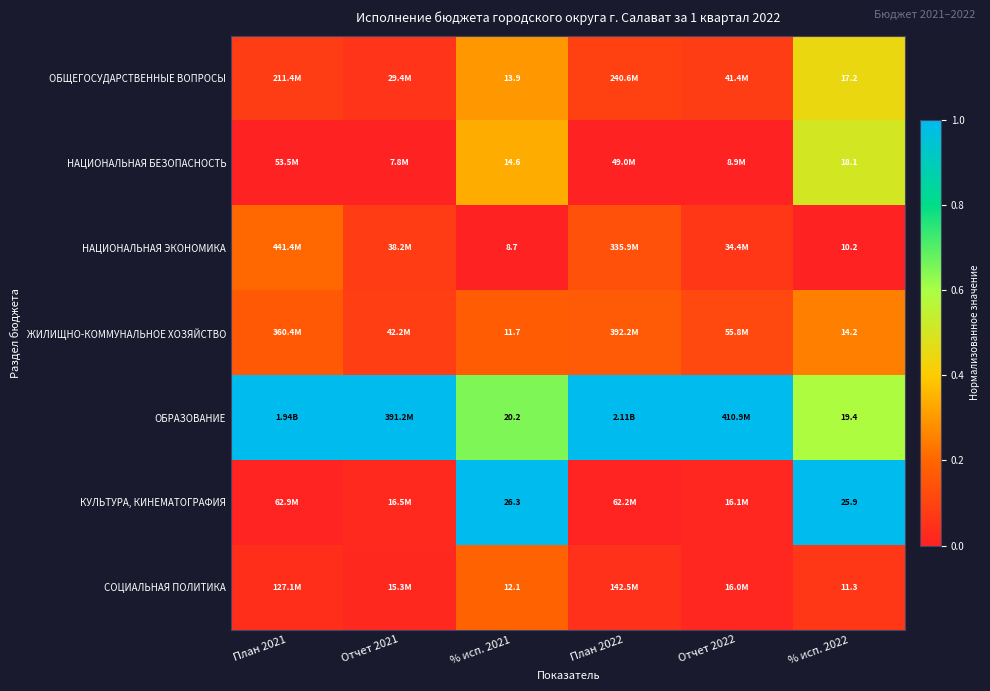

At % исп. 2022, list the series in order from smallest to largest.

НАЦИОНАЛЬНАЯ ЭКОНОМИКА, СОЦИАЛЬНАЯ ПОЛИТИКА, ЖИЛИЩНО-КОММУНАЛЬНОЕ ХОЗЯЙСТВО, ОБЩЕГОСУДАРСТВЕННЫЕ ВОПРОСЫ, НАЦИОНАЛЬНАЯ БЕЗОПАСНОСТЬ, ОБРАЗОВАНИЕ, КУЛЬТУРА, КИНЕМАТОГРАФИЯ